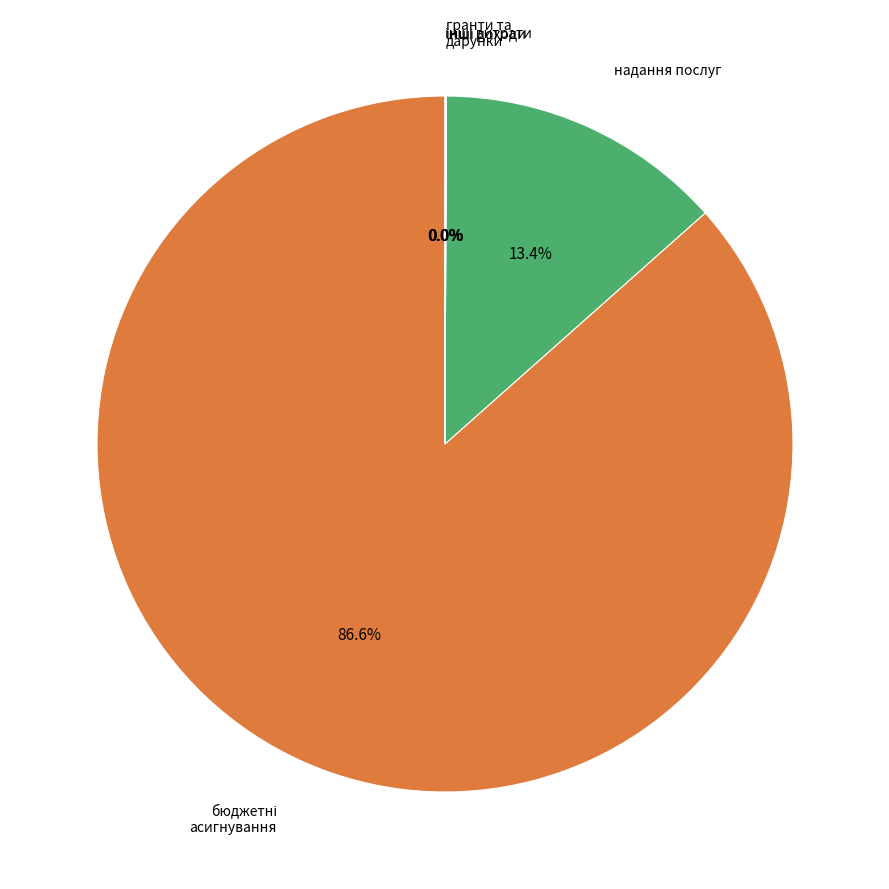

Does any single category account for the majority?

Yes